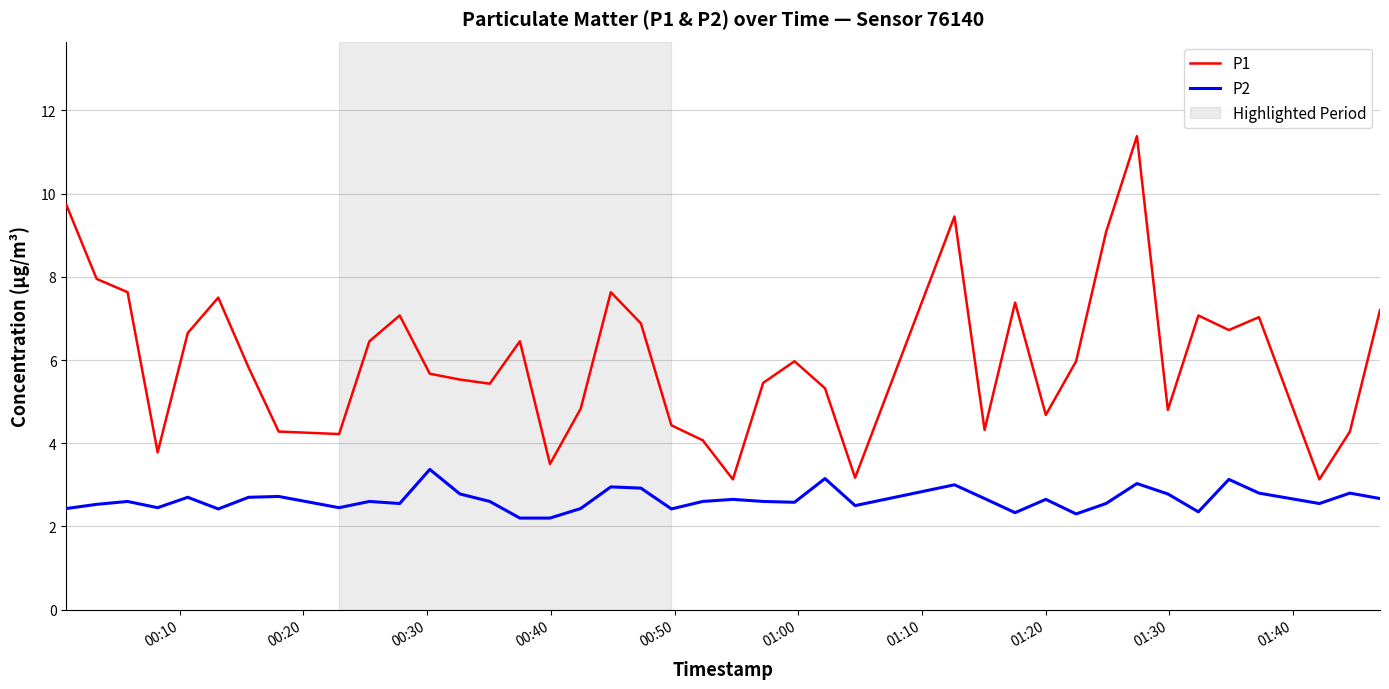

True or false: P1 and P2 cross at least once.

False